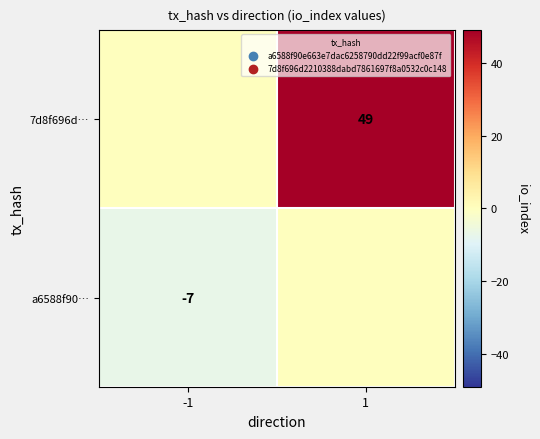

Is it true that 7d8f696d… equals 87 at 1?

False